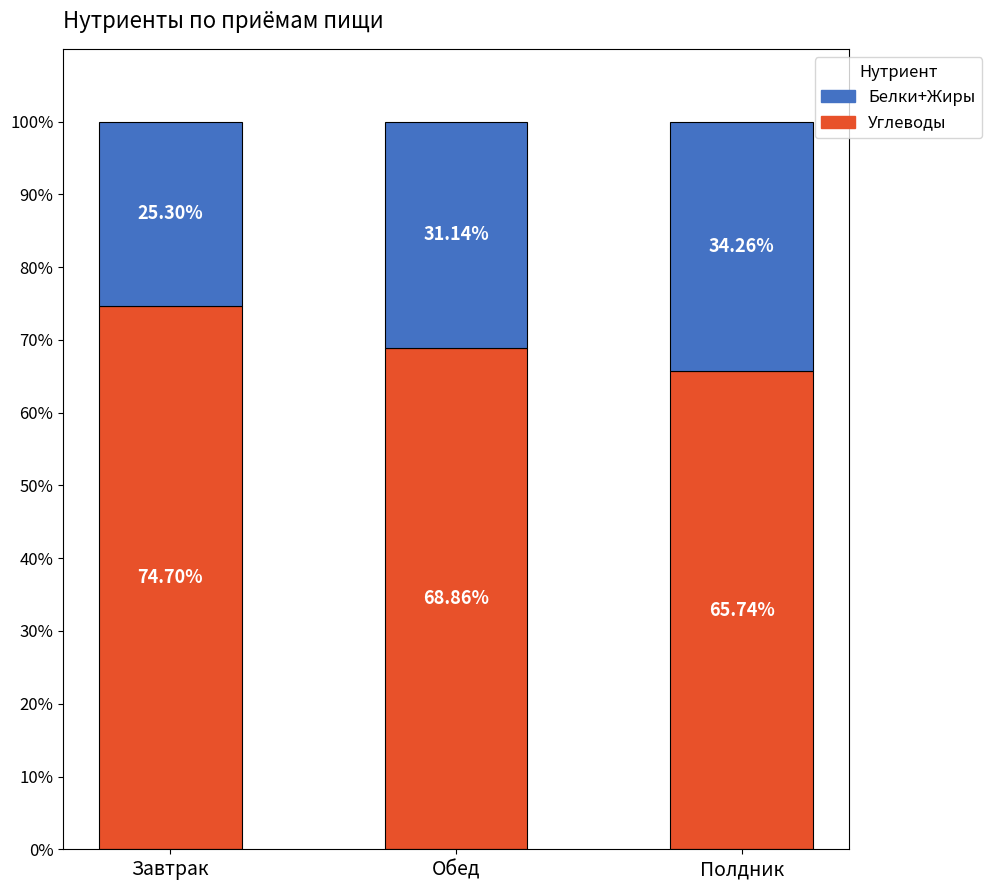

What is the total value across all series at Завтрак?

100.0